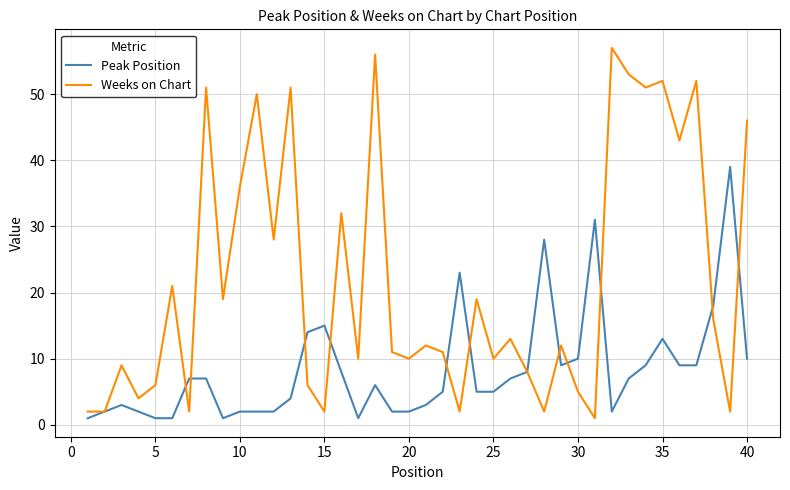

What is the highest value of the Weeks on Chart series?

57